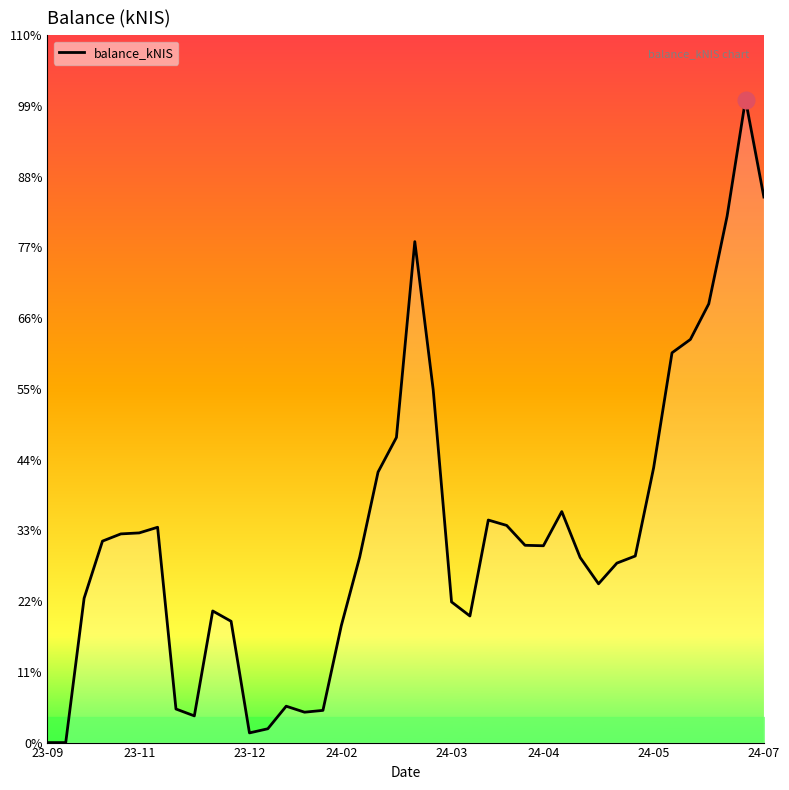

At which category does the chart reach its minimum across all series?

23-09